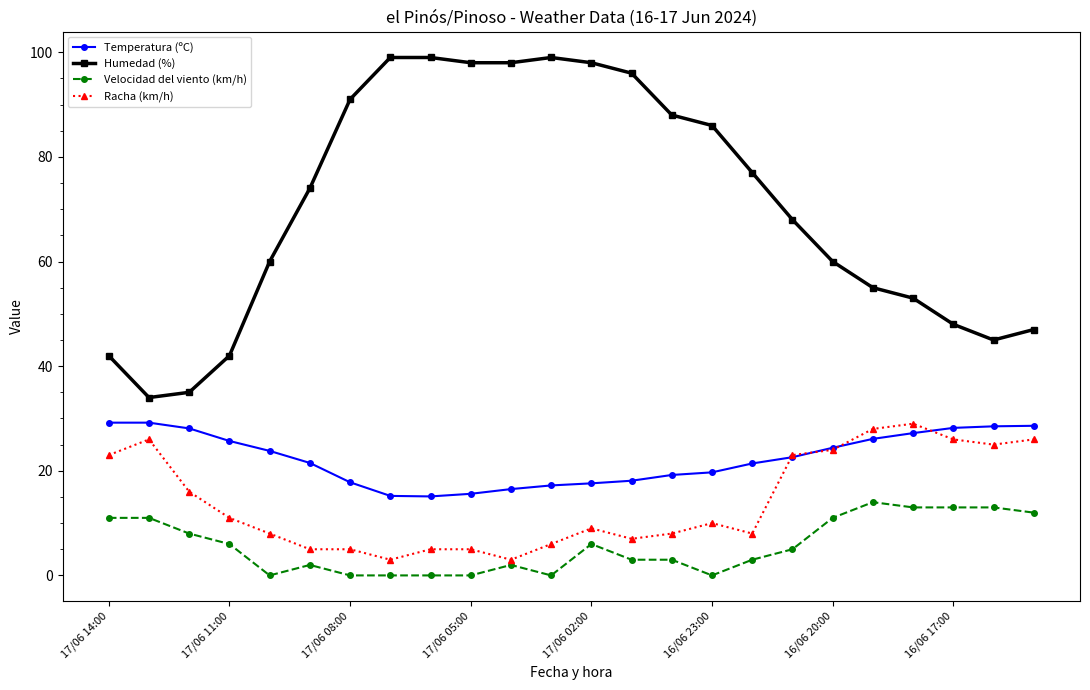

True or false: Velocidad del viento (km/h) and Humedad (%) intersect in this chart.

False